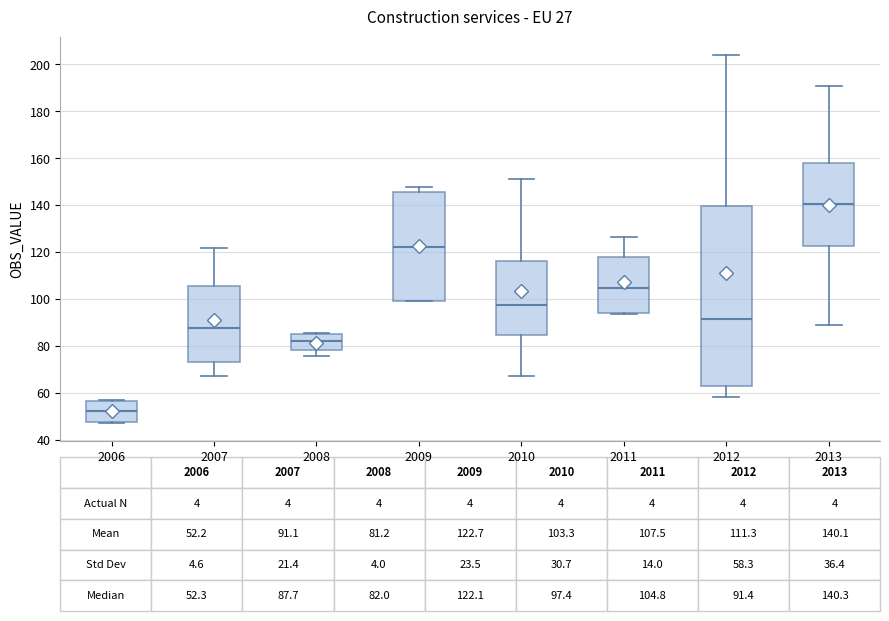

Which box is the tallest, from its lower edge to its upper edge?

2012